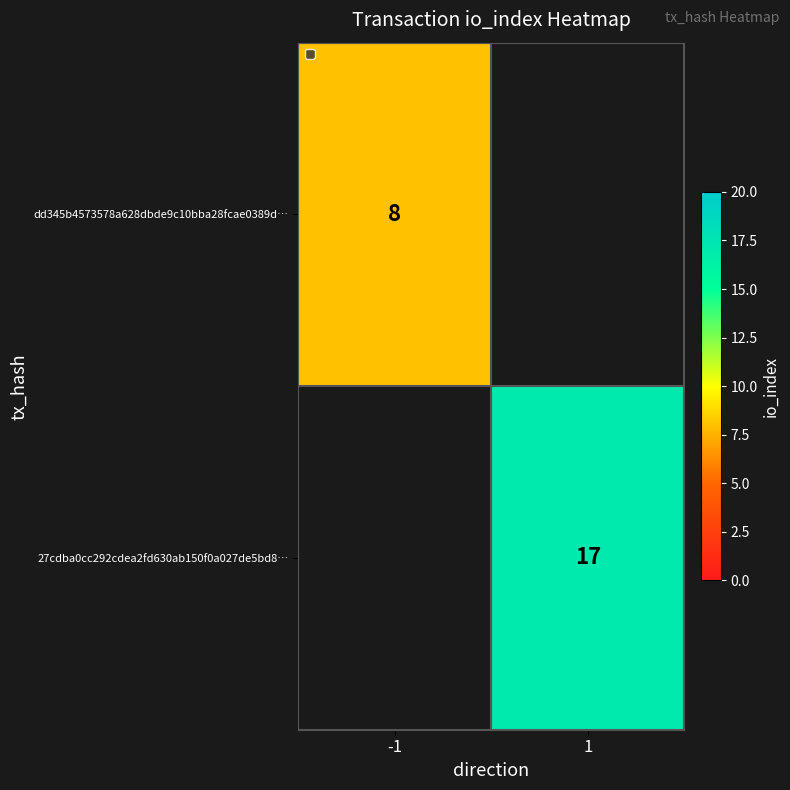

The value of 27cdba0cc292cdea2fd630ab150f0a027de5bd8… at 1 is 6. True or false?

False